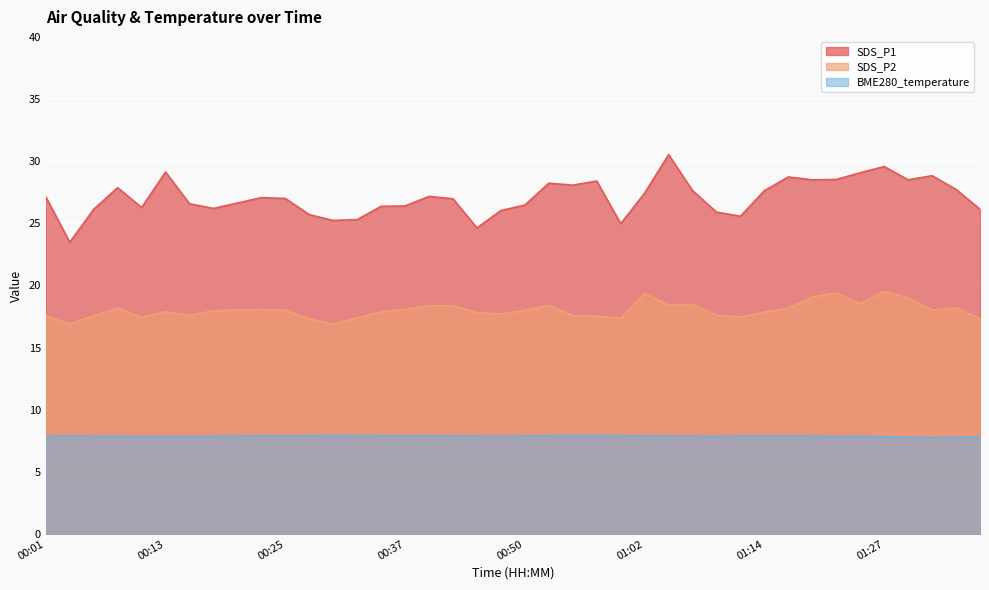

At 01:27, list the series in order from largest to smallest.

SDS_P1, SDS_P2, BME280_temperature